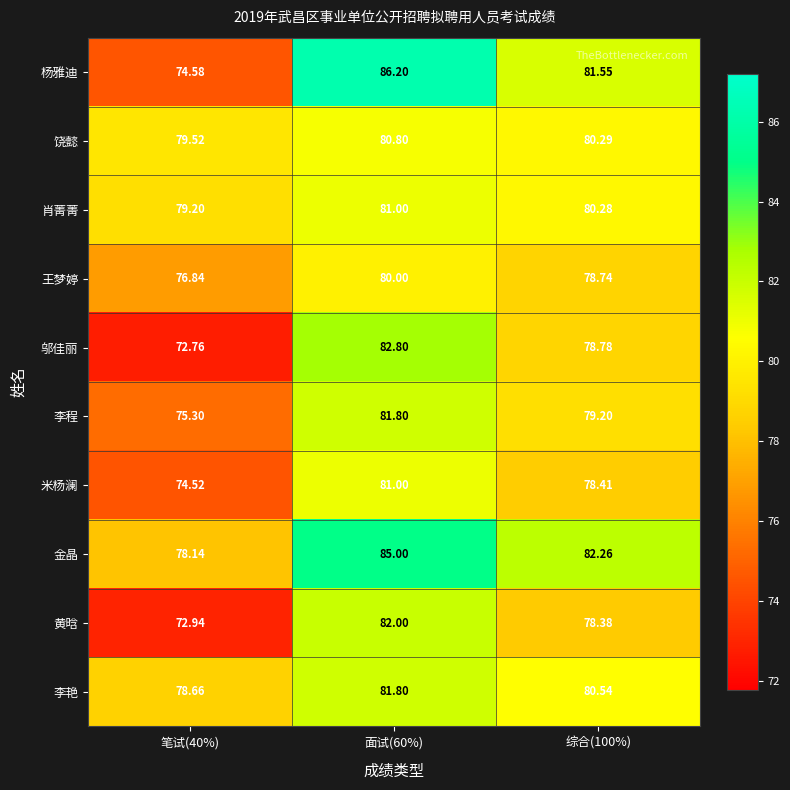

Which series has the largest total across all categories?

金晶